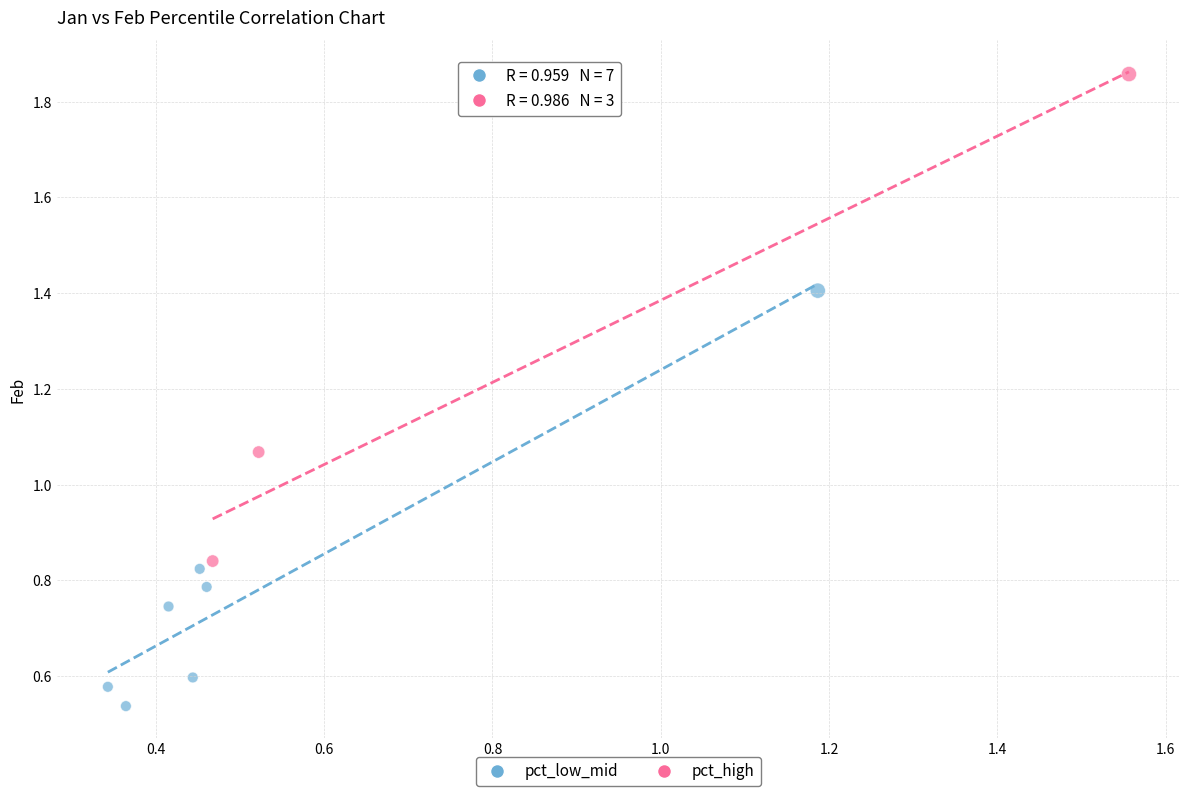

Which series contains the highest Y value?

pct_high